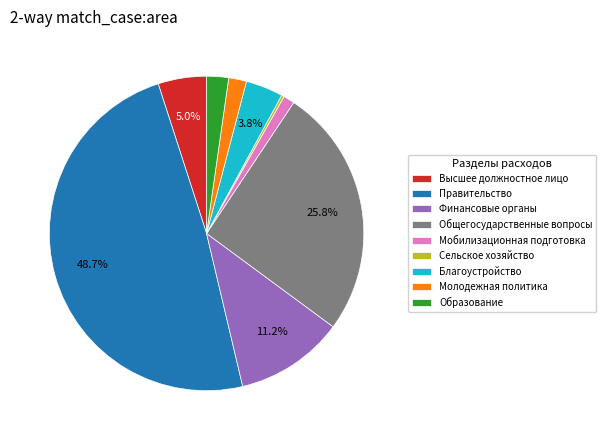

Does Образование represent more than half of the total?

No